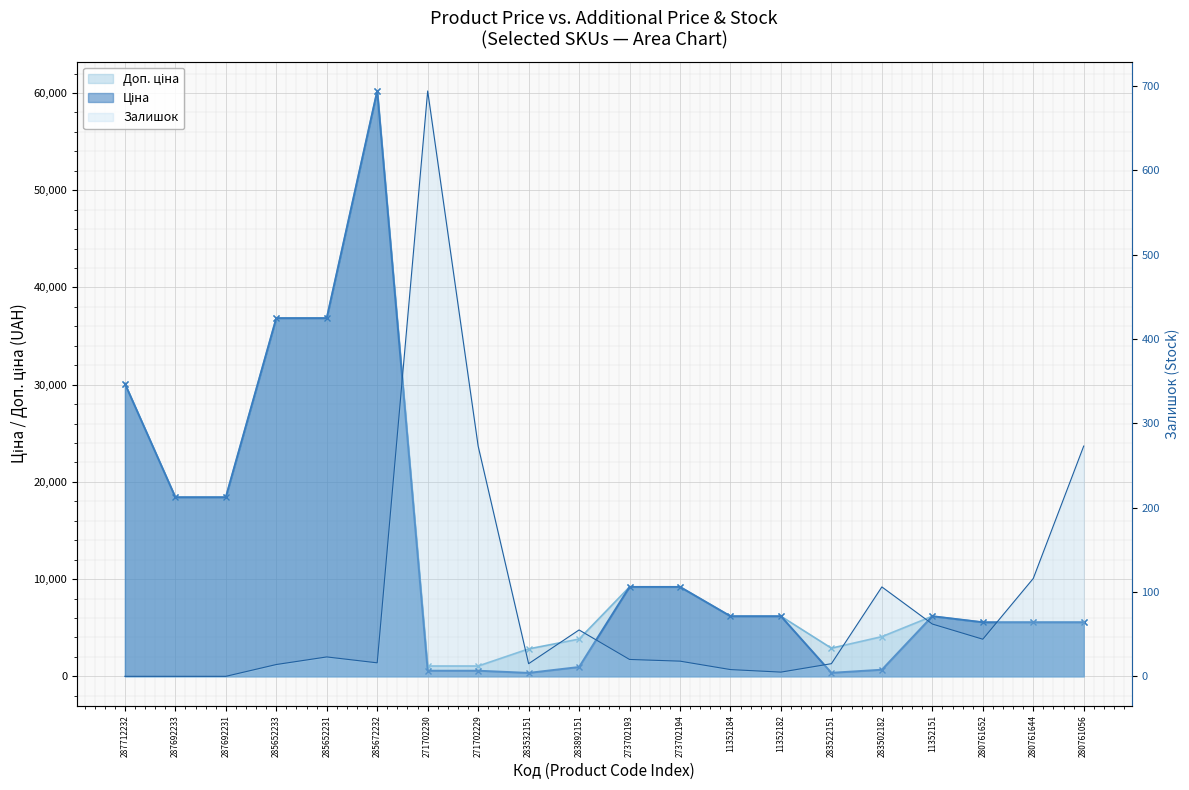

What is the sum of all Залишок values?

1757.0